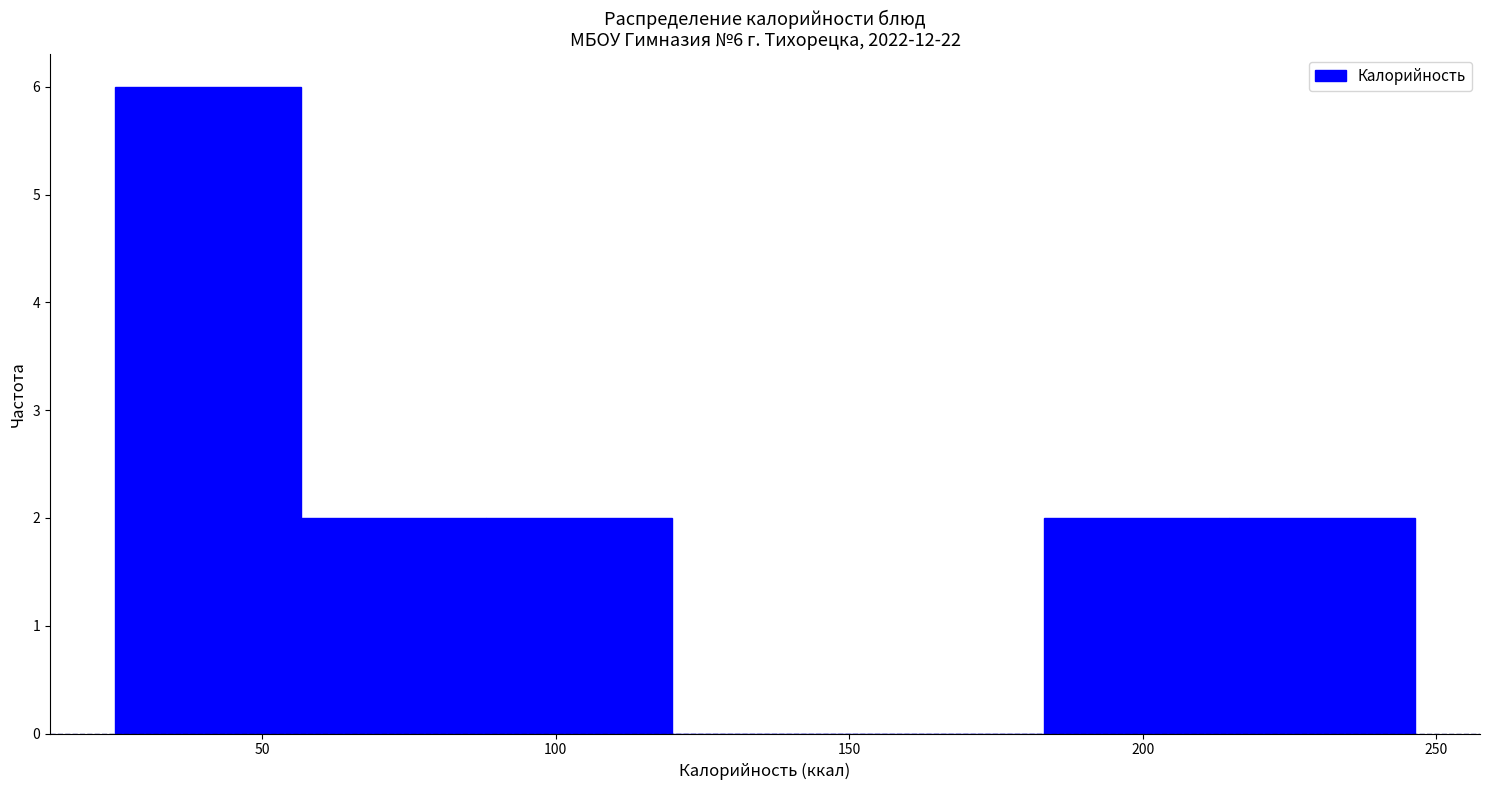

Over which range of the x-axis is the bar tallest?

25 to 55